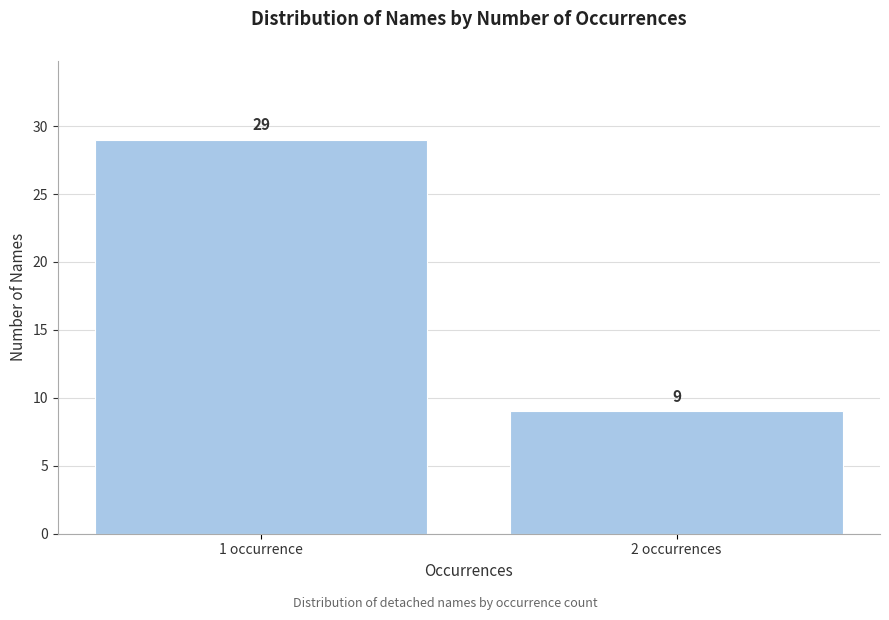

Reading right to left, what are all the values shown in this chart?

9	29